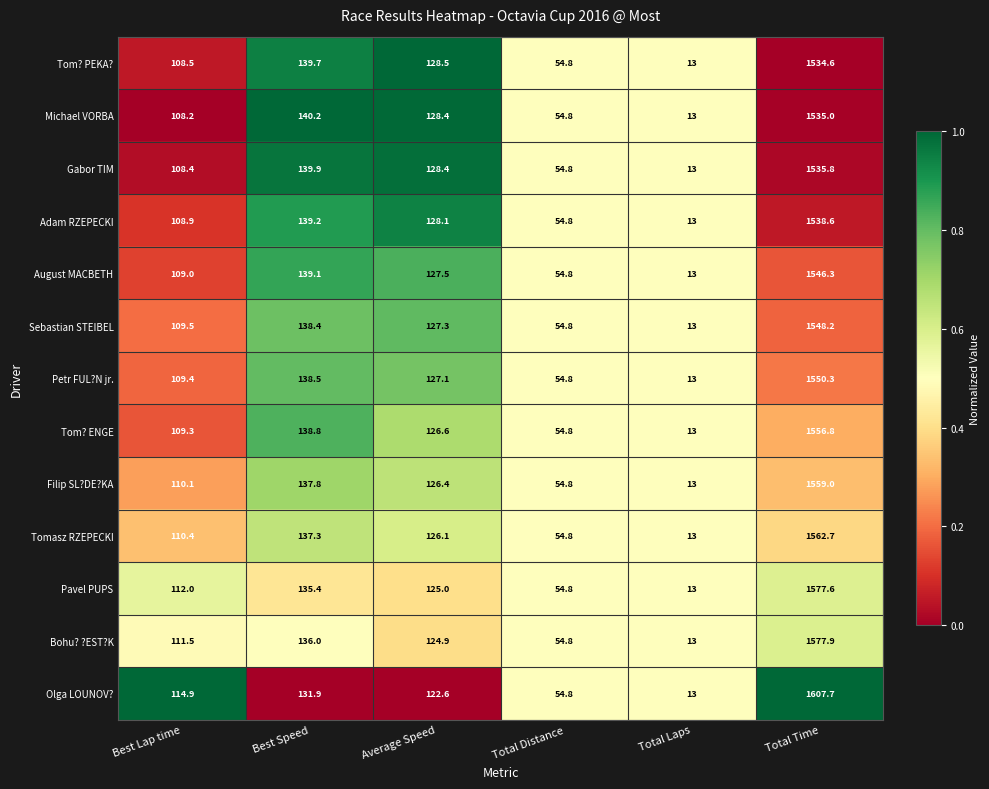

Rank the series by their maximum value, from lowest to highest.

Tom? PEKA?, Michael VORBA, Gabor TIM, Adam RZEPECKI, August MACBETH, Sebastian STEIBEL, Petr FUL?N jr., Tom? ENGE, Filip SL?DE?KA, Tomasz RZEPECKI, Pavel PUPS, Bohu? ?EST?K, Olga LOUNOV?